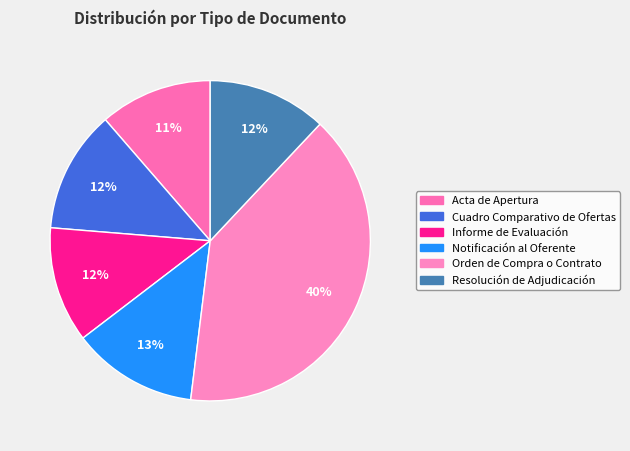

What percentage do Informe de Evaluación and Orden de Compra o Contrato together represent?

51.6%